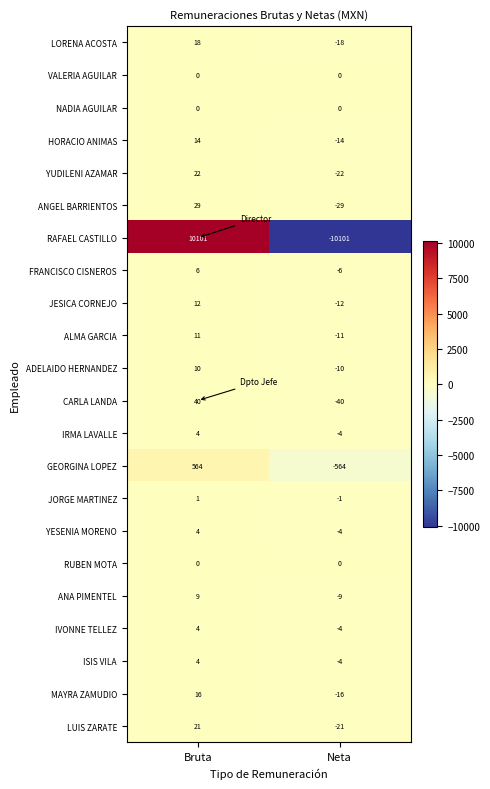

Rank the categories by ISIS VILA value from lowest to highest.

Neta, Bruta